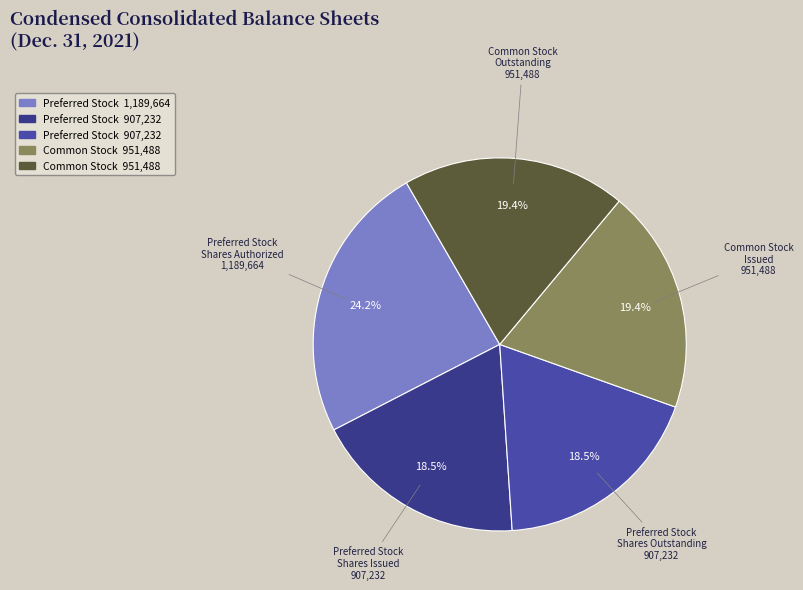

Count the number of slices in the pie.

5